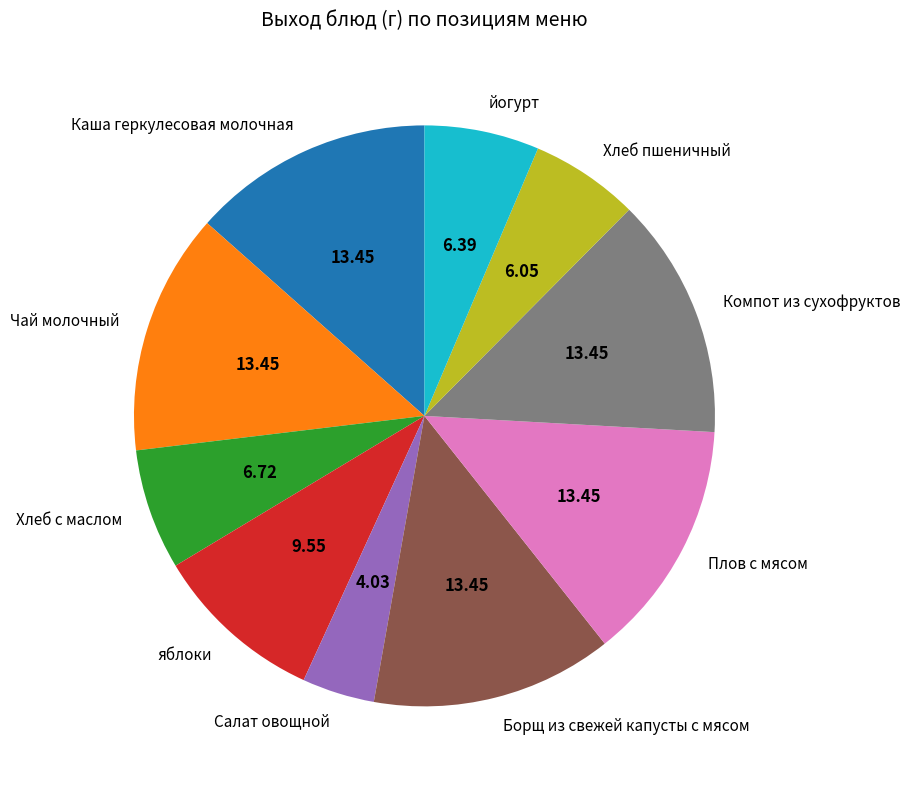

Is there any slice that represents more than half of the pie?

No